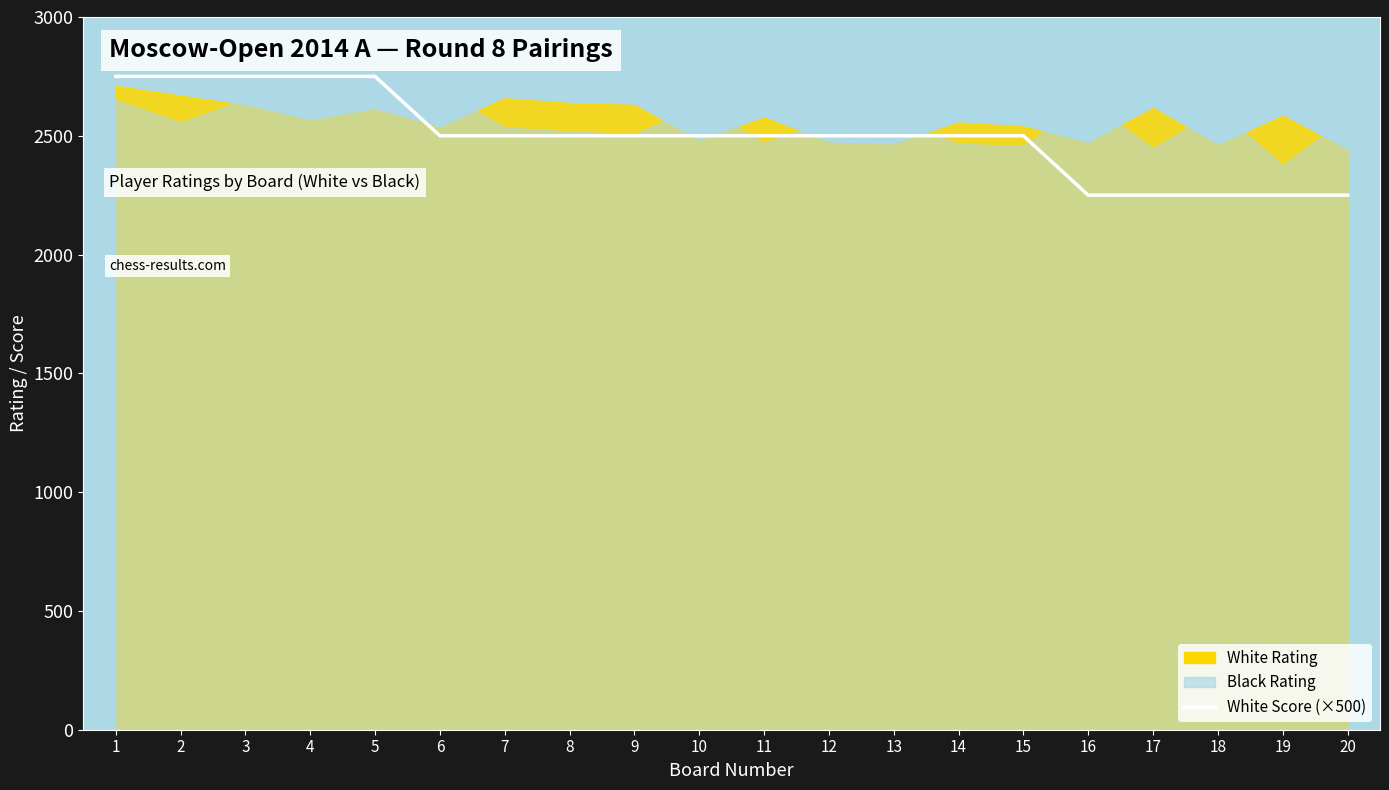

What is the value of the 10th point from the left?

2500